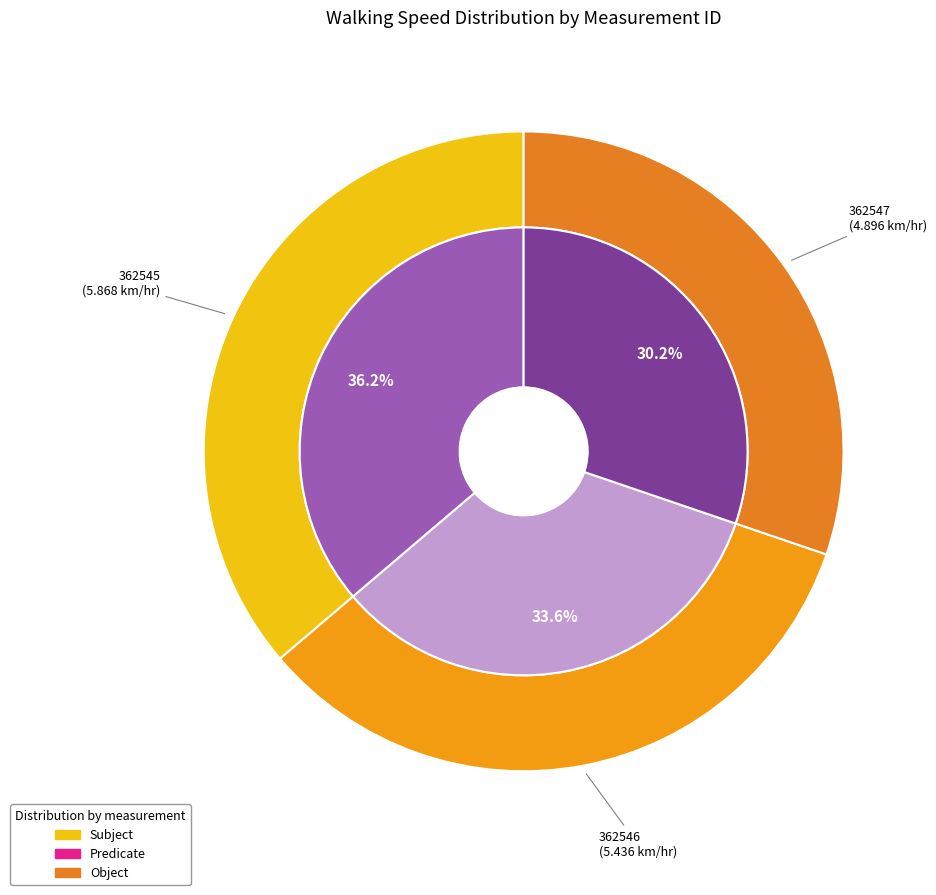

To the nearest percent, what portion does 362546 represent?

34%